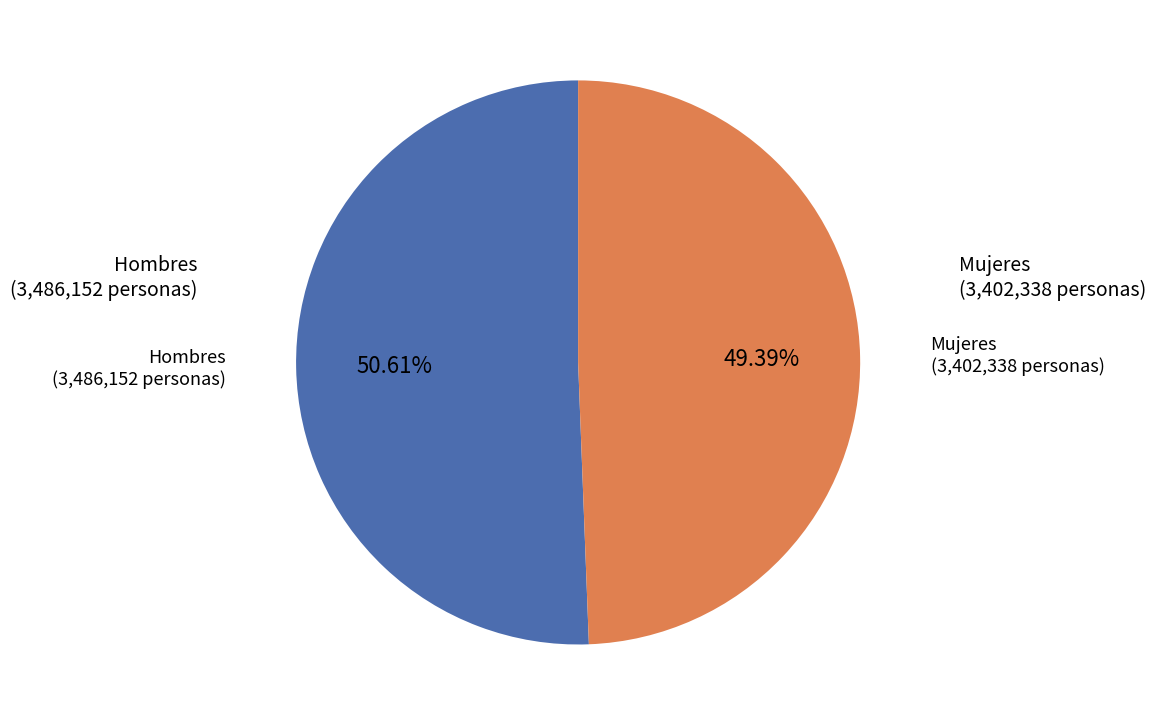

Rank the categories by value from highest to lowest.

Hombres, Mujeres